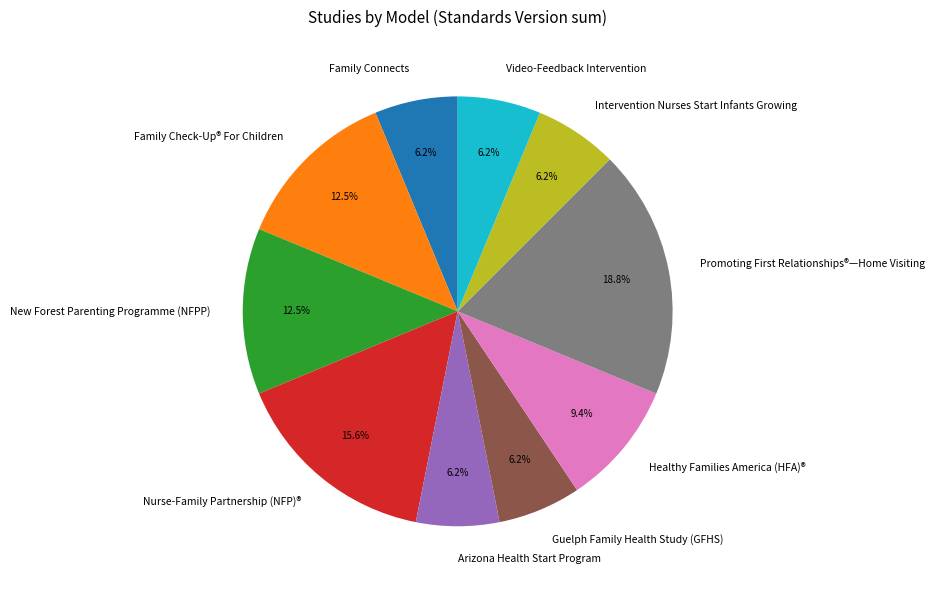

Which category has the biggest portion of the pie?

Promoting First Relationships®—Home Visiting